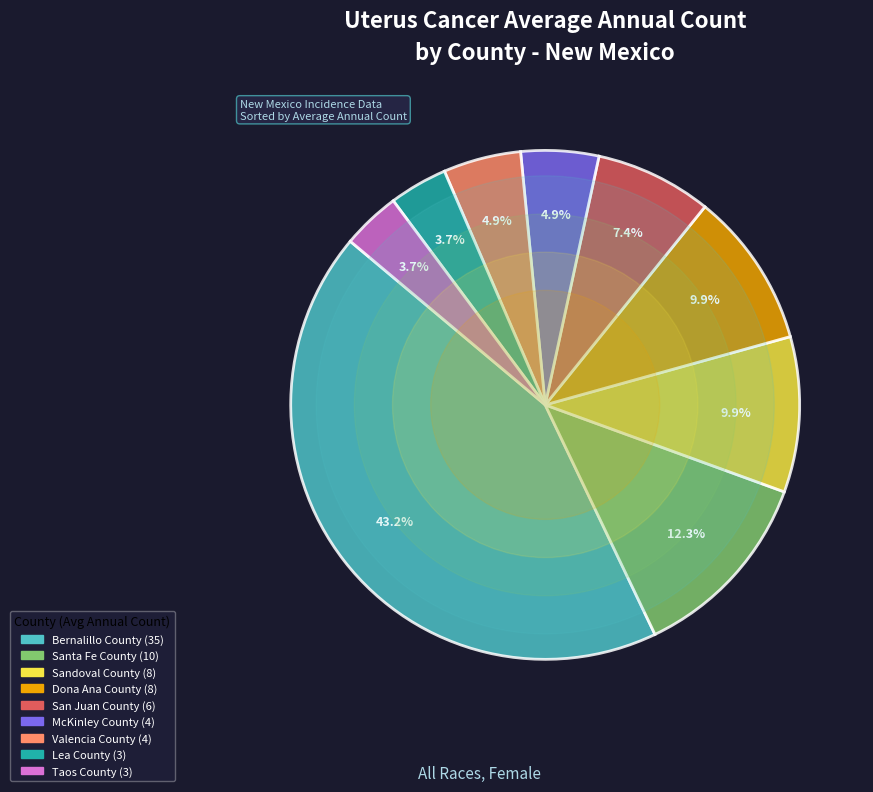

What is the largest slice in the pie chart?

Bernalillo County